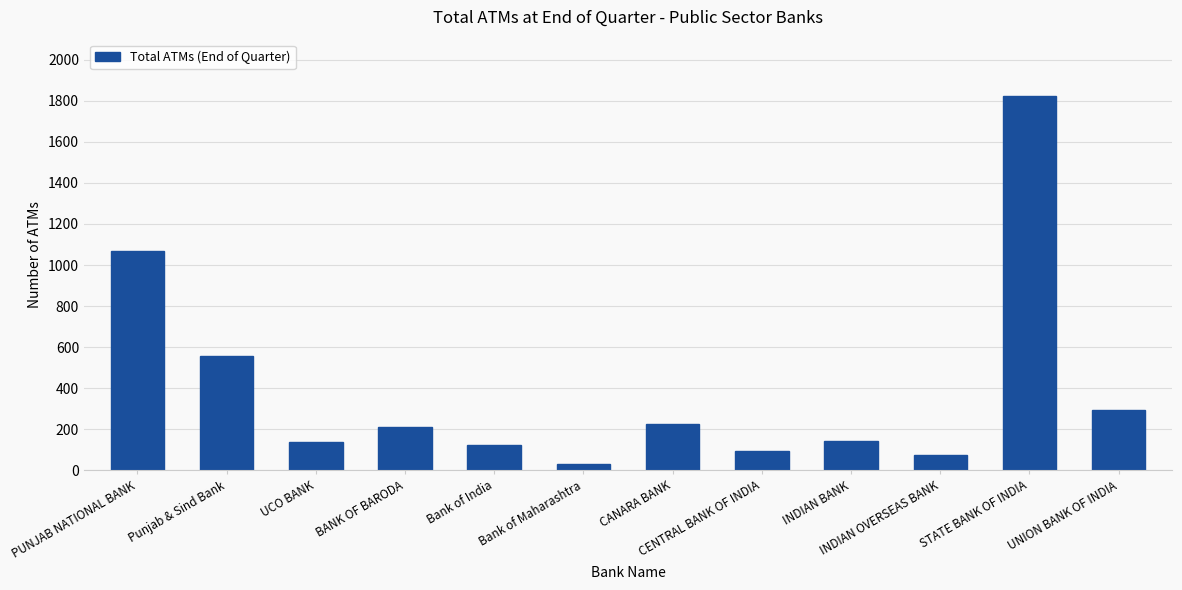

How many bars are there in total?

12